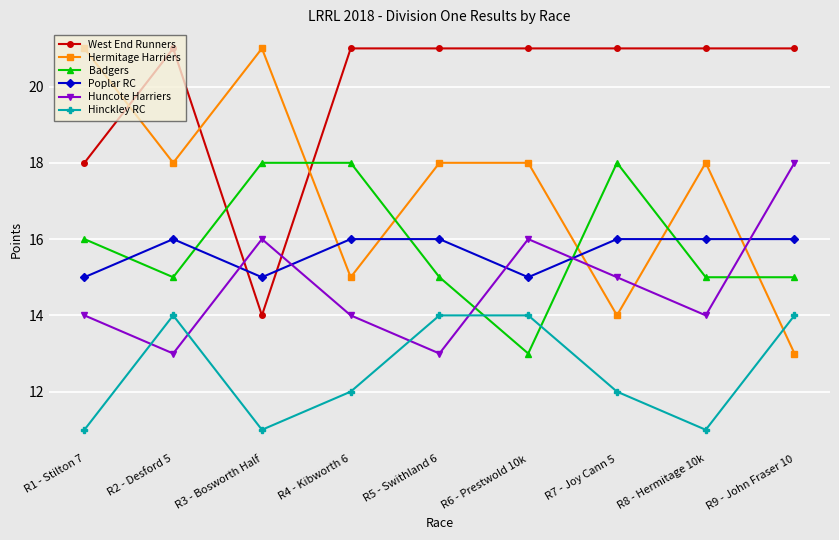

What is the label of the 9th point from the left?

R9 - John Fraser 10